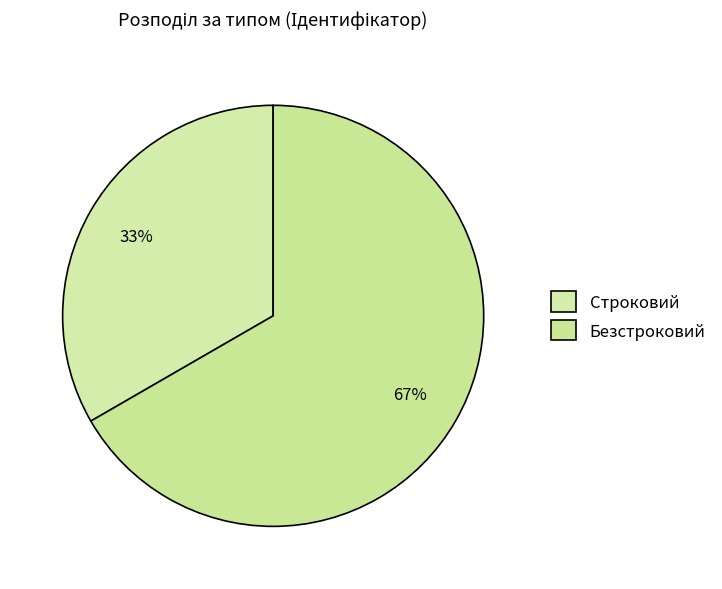

Rank the categories by value from highest to lowest.

Безстроковий, Строковий